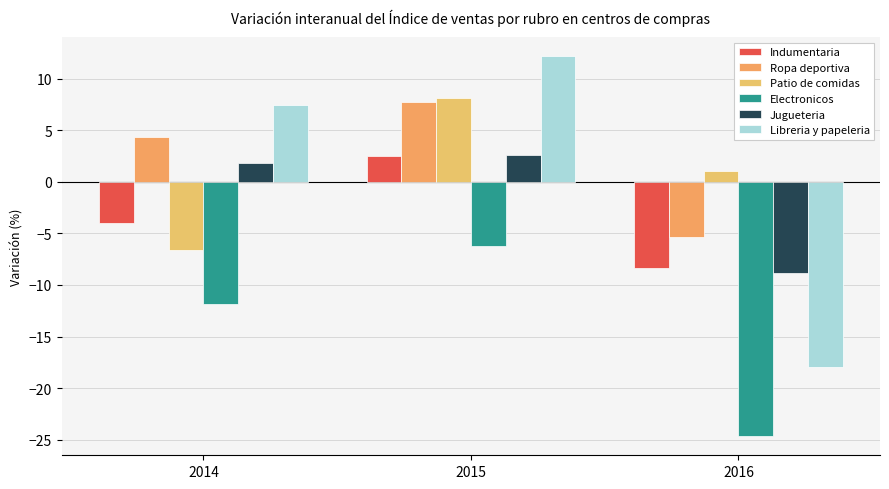

What is the minimum value shown in the chart?

-24.7